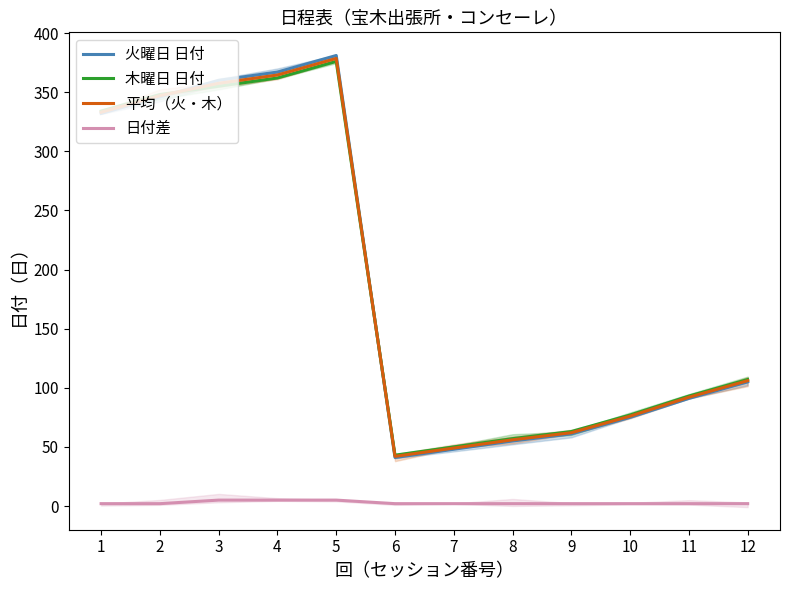

True or false: 日付差 has more than 0 points higher than both neighbors.

False